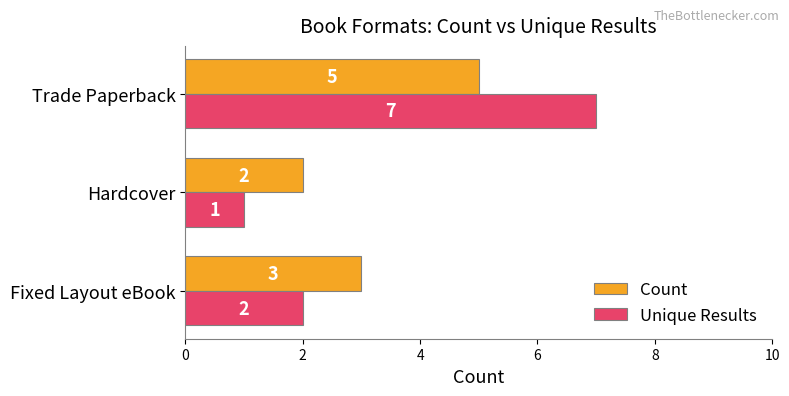

At which category is the sum across all series the highest?

Trade Paperback